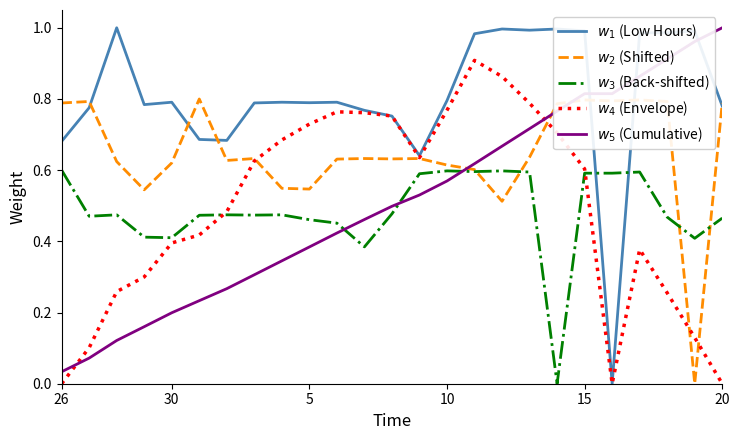

Which series ends up on top after the final intersection of $w_1$ (Low Hours) and $w_3$ (Back-shifted)?

$w_1$ (Low Hours)